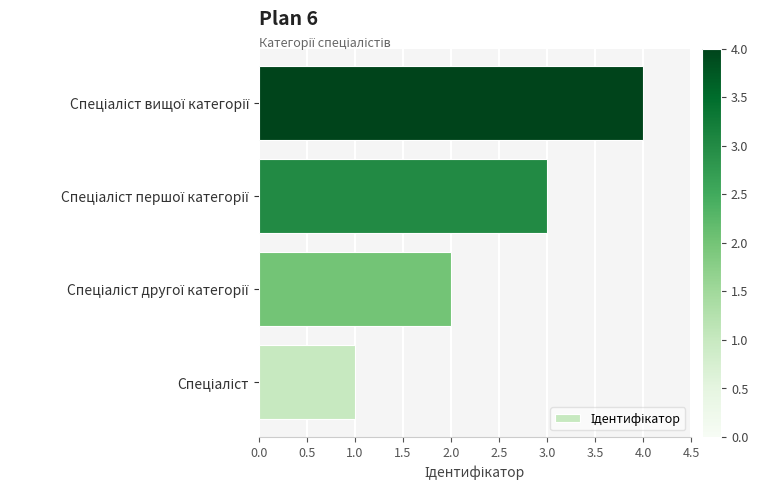

What is the maximum value shown in the chart?

4